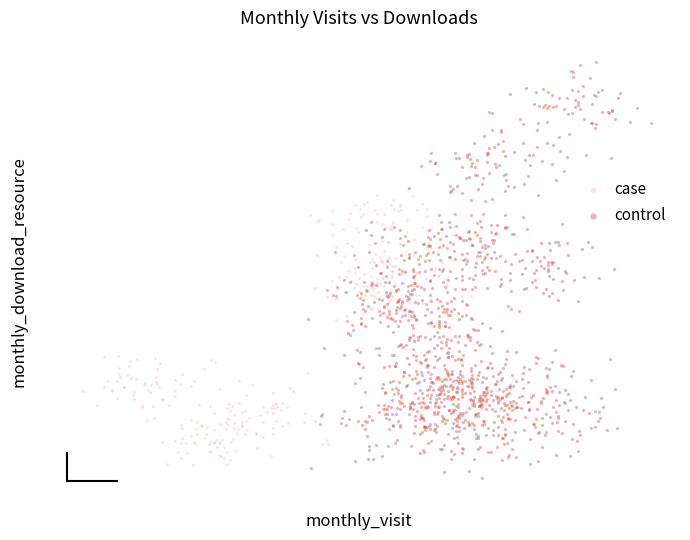

Which series contains the lowest Y value?

control